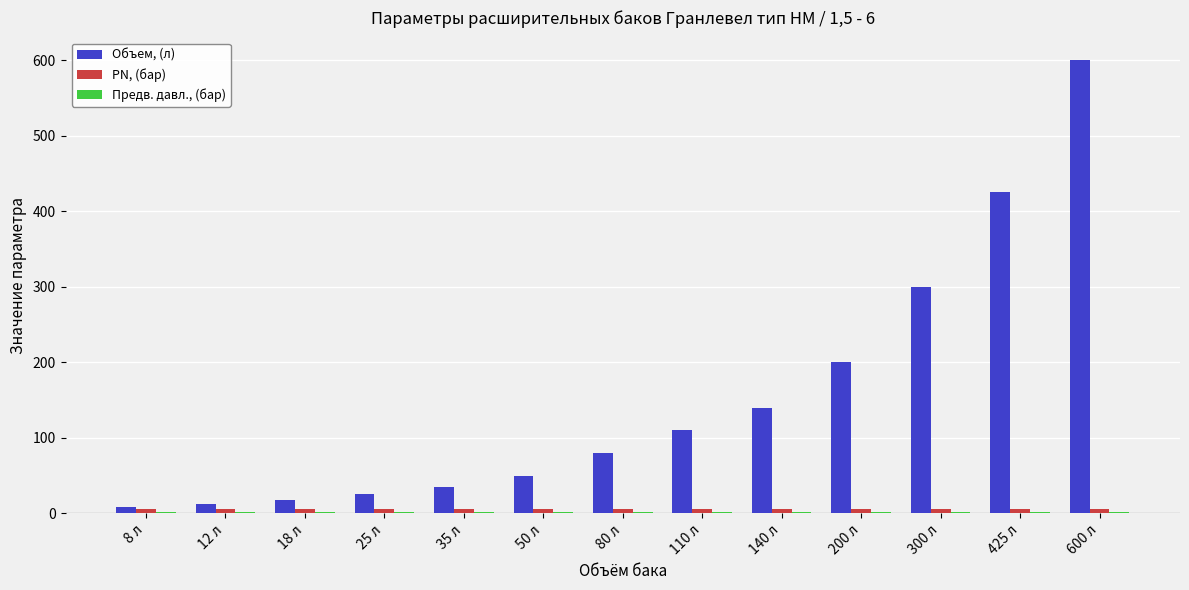

Which series changed the most between 50 л and 200 л?

Объем, (л)